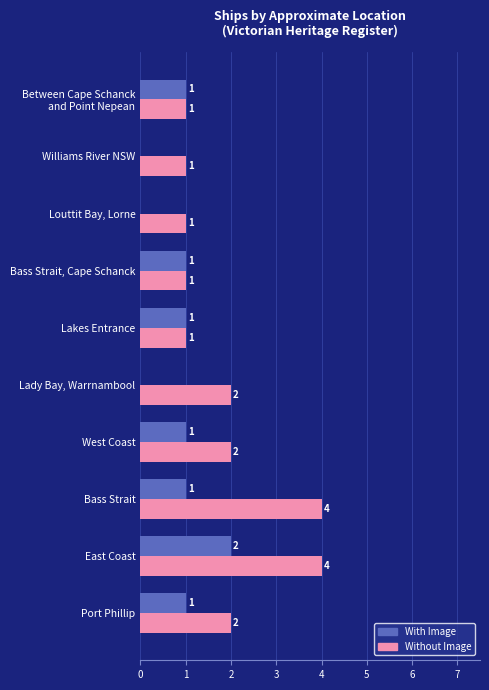

Which series changed the most between East Coast and Bass Strait, Cape Schanck?

Without Image